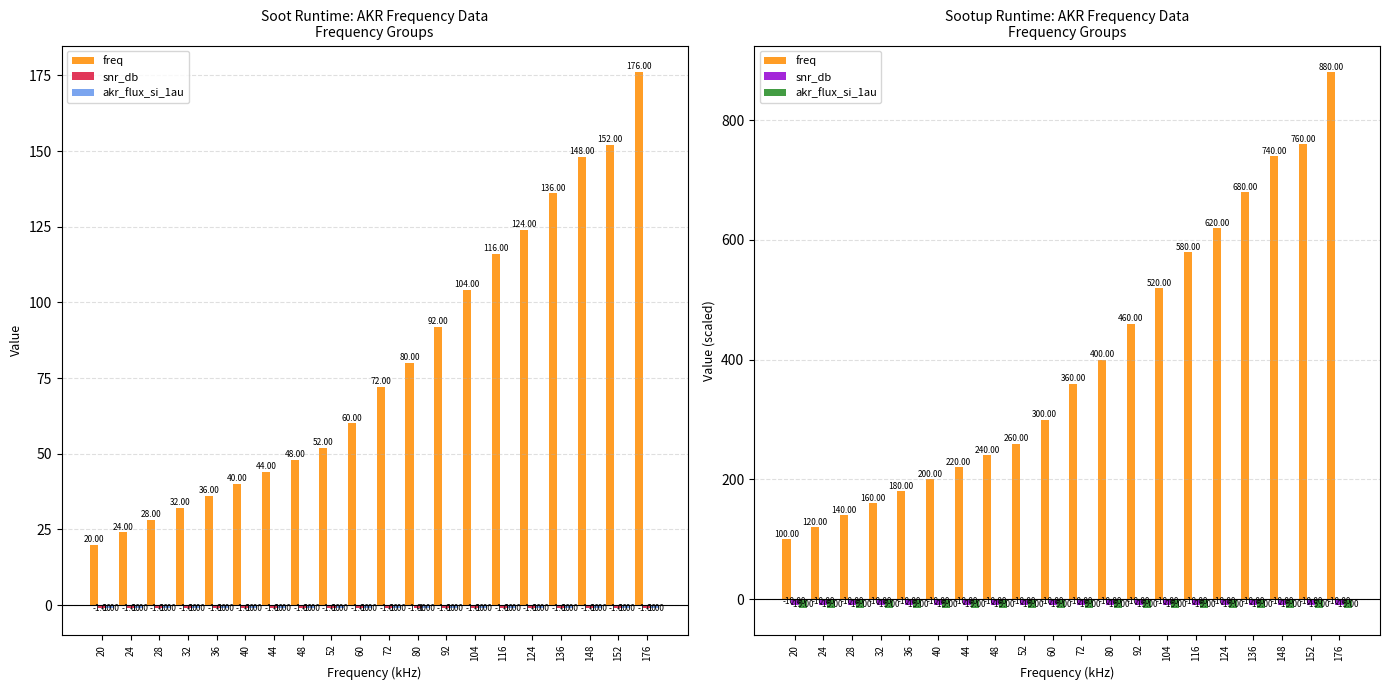

Reading left to right, transcribe all the data shown in this chart.

freq: 20=100	24=120	28=140	32=160	36=180	40=200	44=220	48=240	52=260	60=300	72=360	80=400	92=460	104=520	116=580	124=620	136=680	148=740	152=760	176=880
snr_db: 20=-10	24=-10	28=-10	32=-10	36=-10	40=-10	44=-10	48=-10	52=-10	60=-10	72=-10	80=-10	92=-10	104=-10	116=-10	124=-10	136=-10	148=-10	152=-10	176=-10
akr_flux_si_1au: 20=-15	24=-15	28=-15	32=-15	36=-15	40=-15	44=-15	48=-15	52=-15	60=-15	72=-15	80=-15	92=-15	104=-15	116=-15	124=-15	136=-15	148=-15	152=-15	176=-15